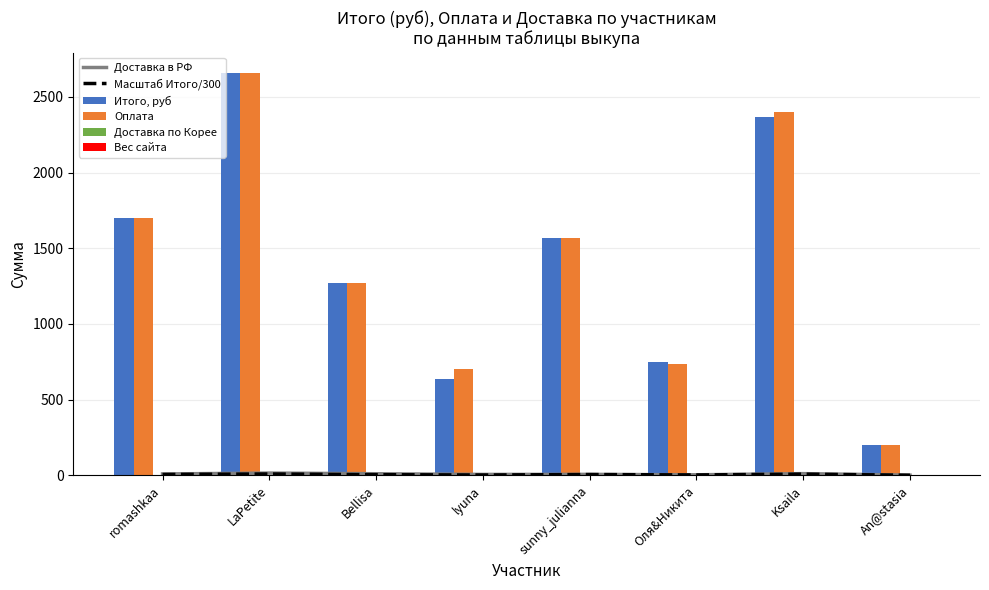

Does the chart contain stacked bars?

No